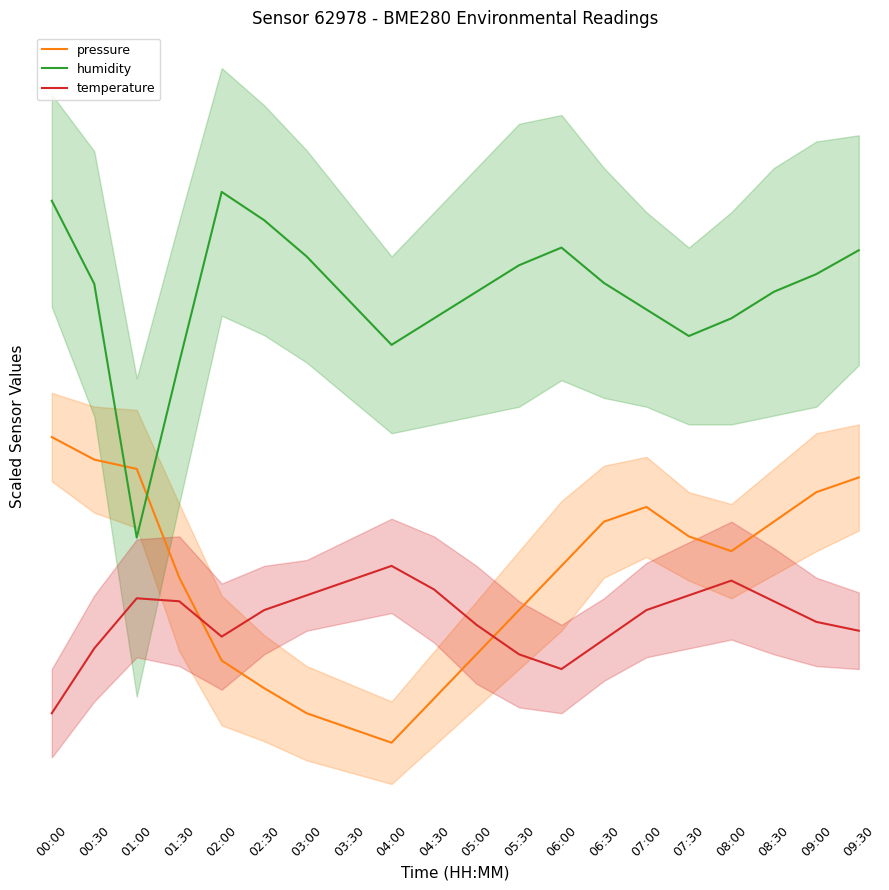

Does the chart display data point markers on the line(s)?

No